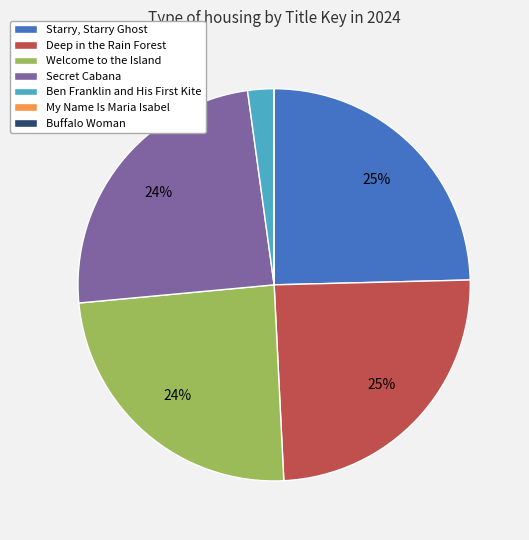

To the nearest percent, what portion does Welcome to the Island represent?

24%